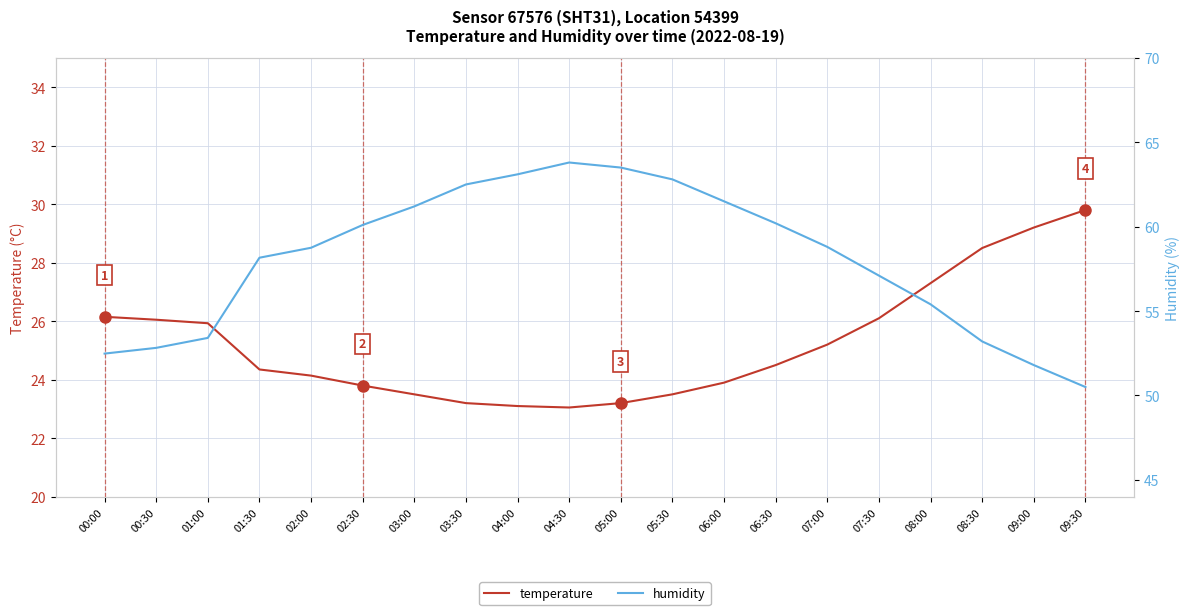

How many values in the temperature series are below 24?

8